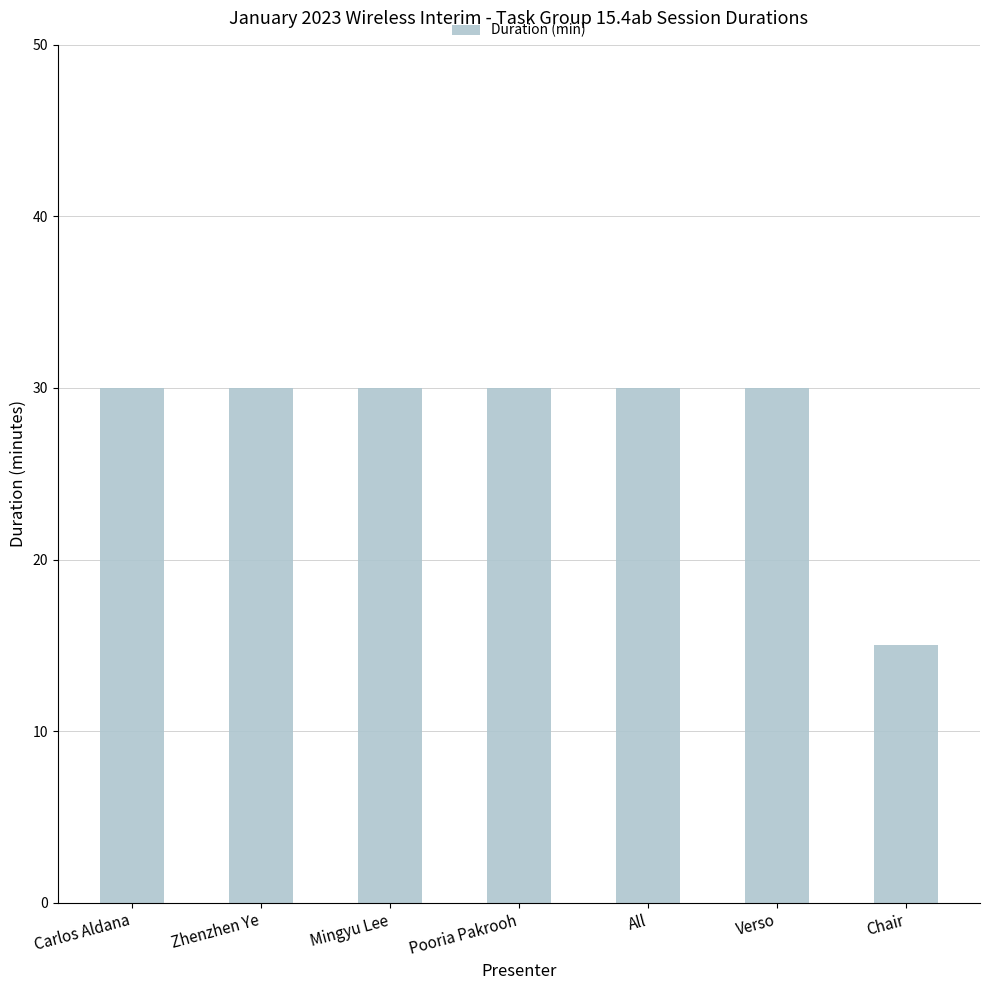

What is the value of the 6th bar from the left?

30